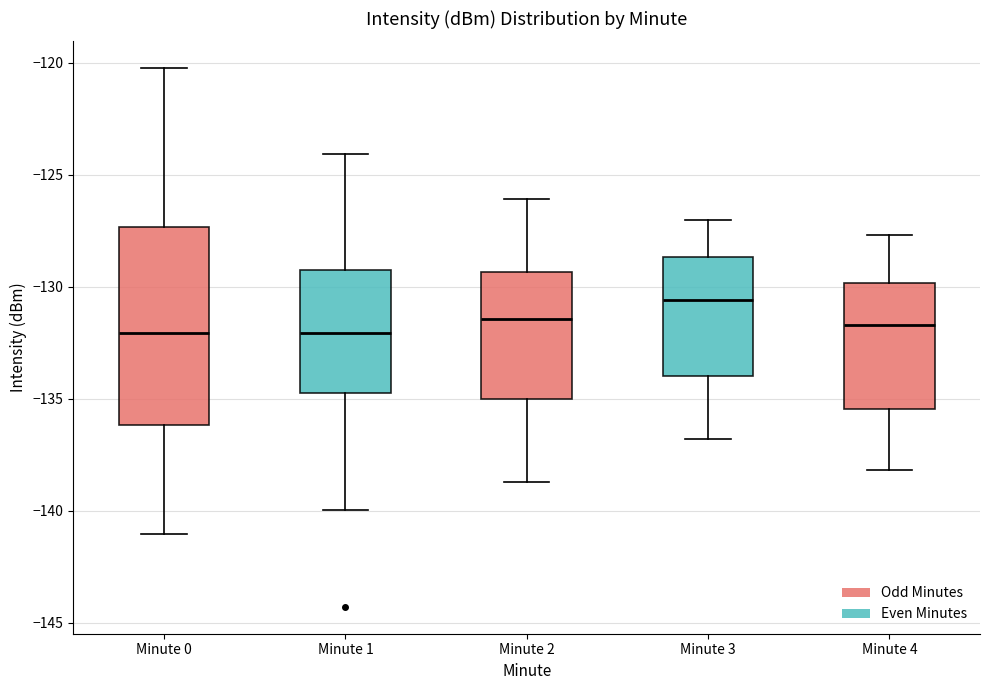

Which box is the tallest, from its lower edge to its upper edge?

Minute 0